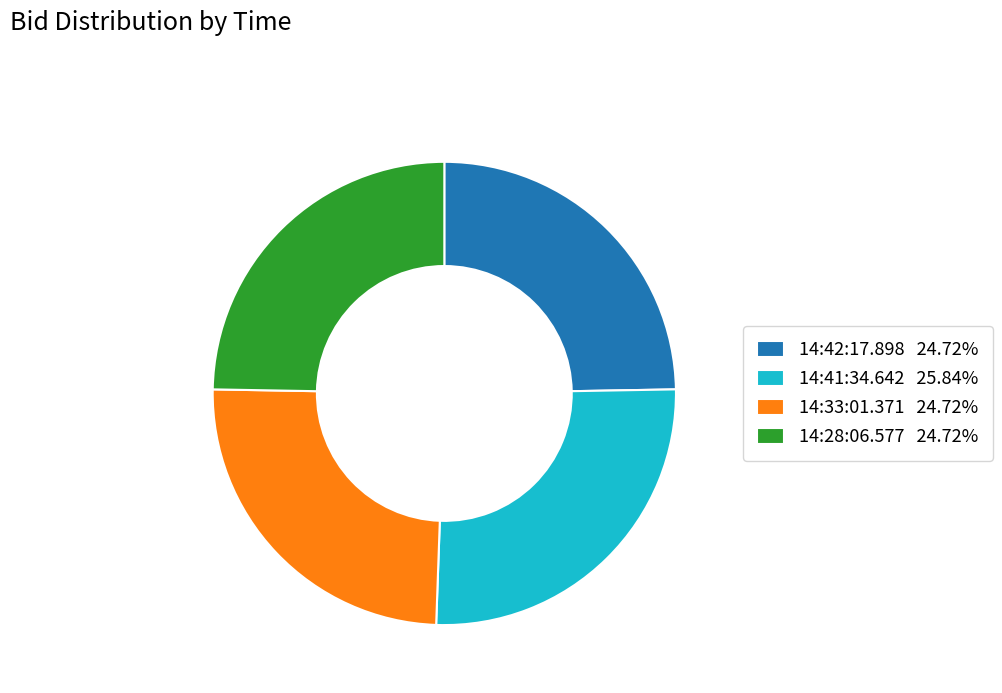

Is the sum of 14:28:06.577 and 14:42:17.898 greater than half?

No